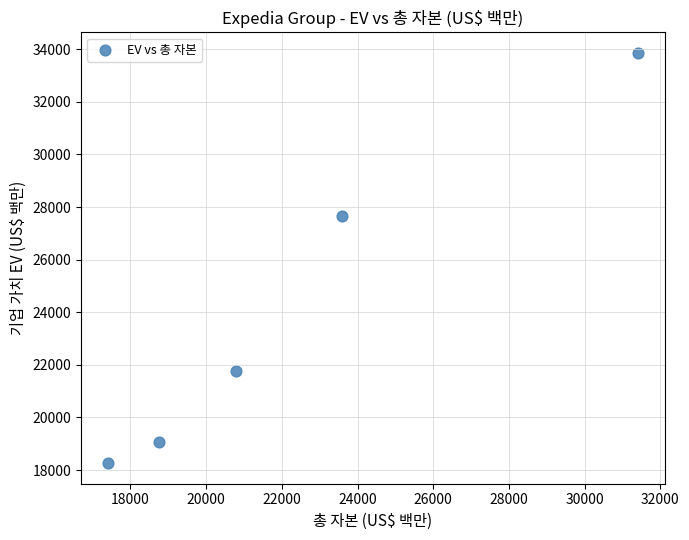

What is the average Y value?

24128